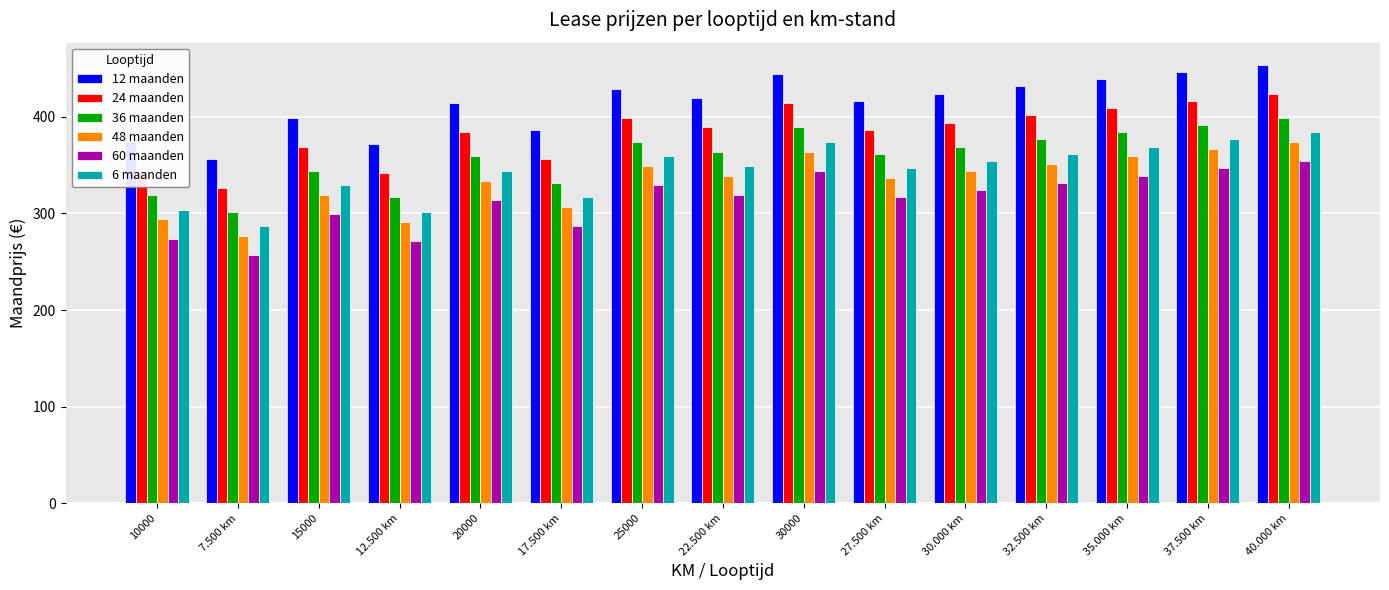

How many bars are there in total?

90